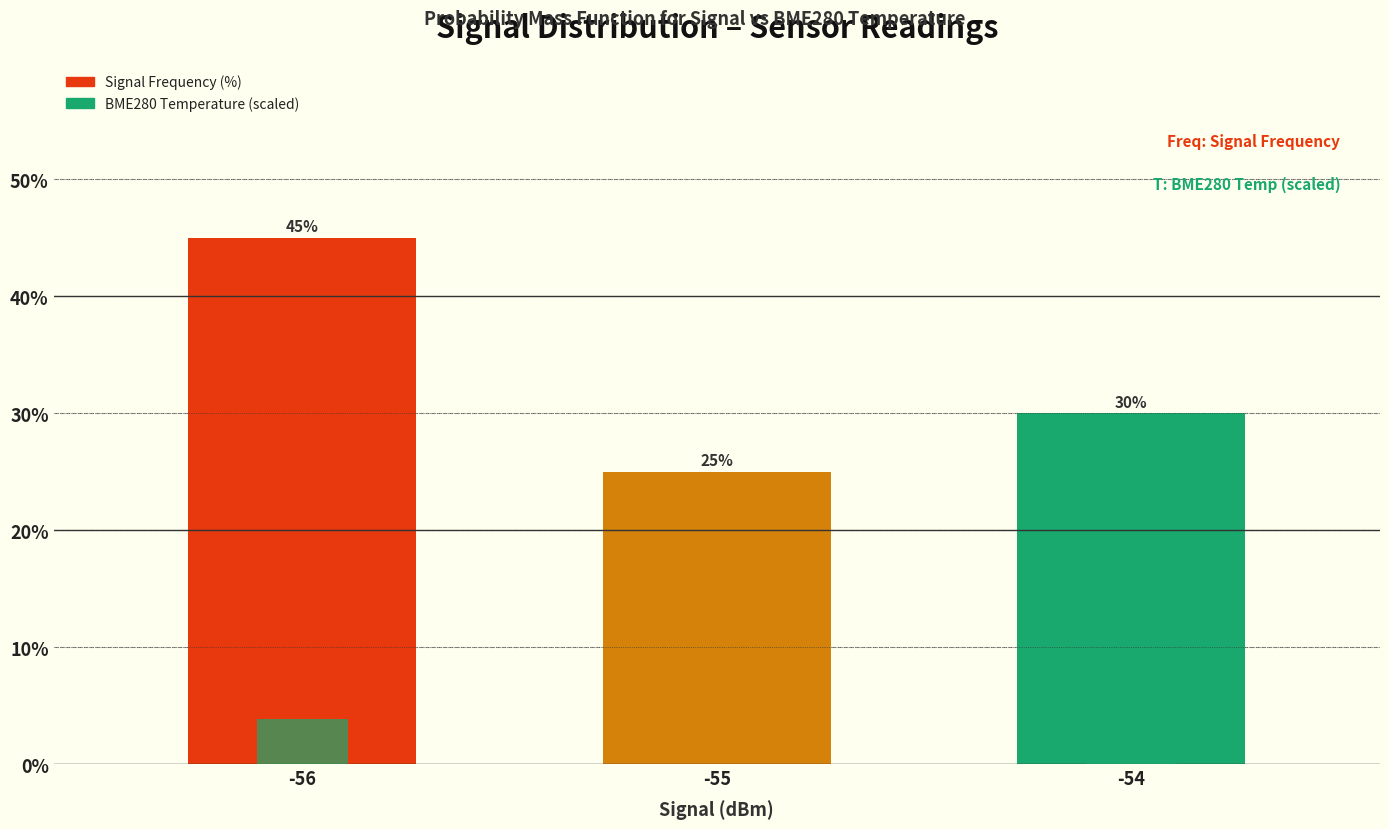

What is the sum of all Signal Frequency (%) values?

100.0